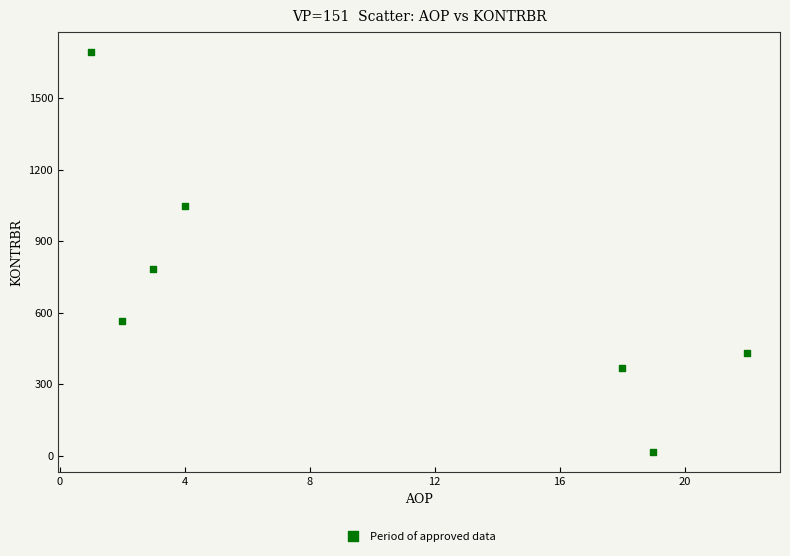

What Y value in the scatter plot is closest to 853?

784.3